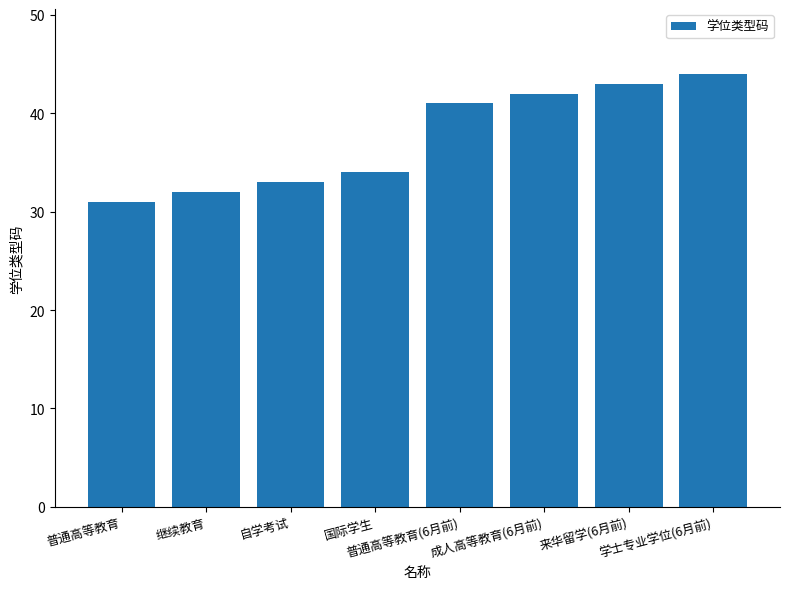

What is the smallest value displayed?

31